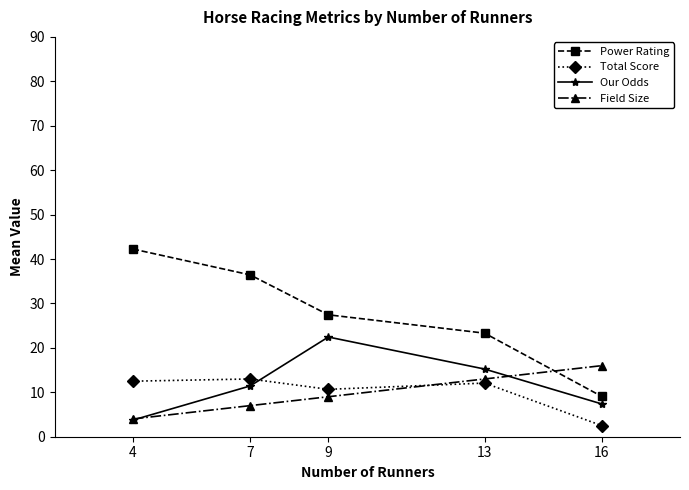

At how many categories does at least one series exceed 27?

3